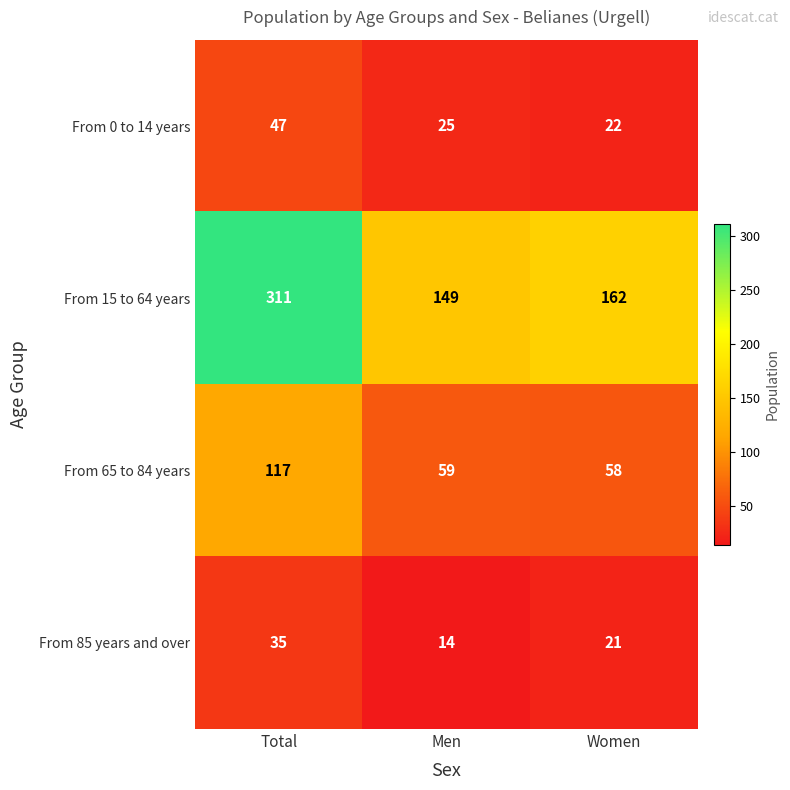

What is the difference between the highest and lowest values at Men?

135